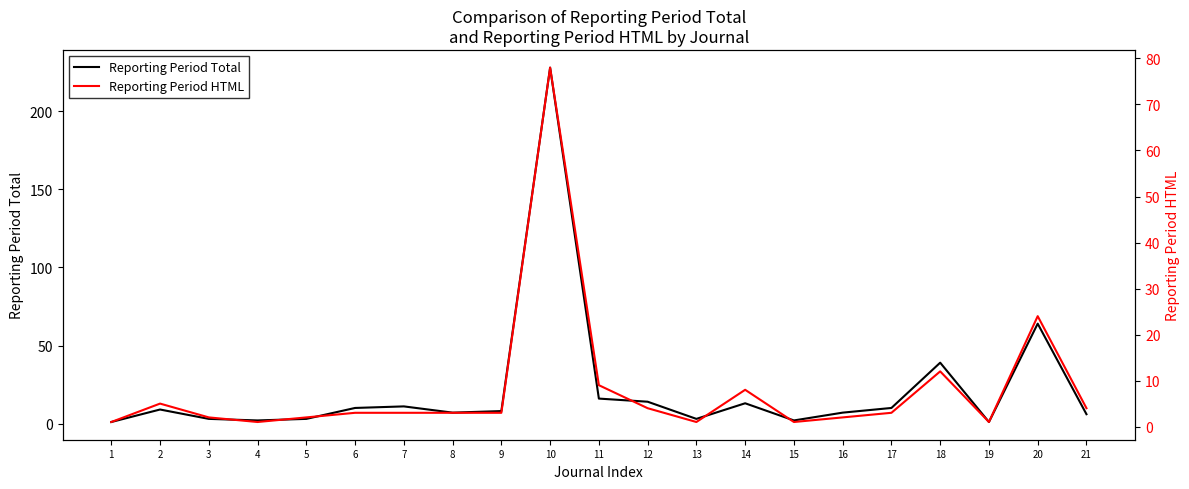

Which has a higher value, 21 or 11?

11